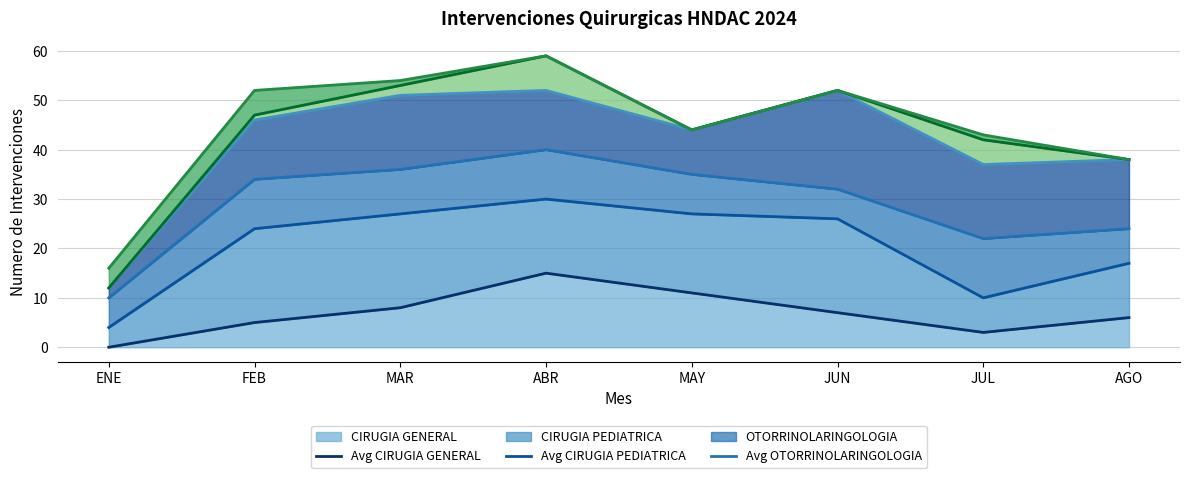

Does the chart have visible grid lines?

Yes